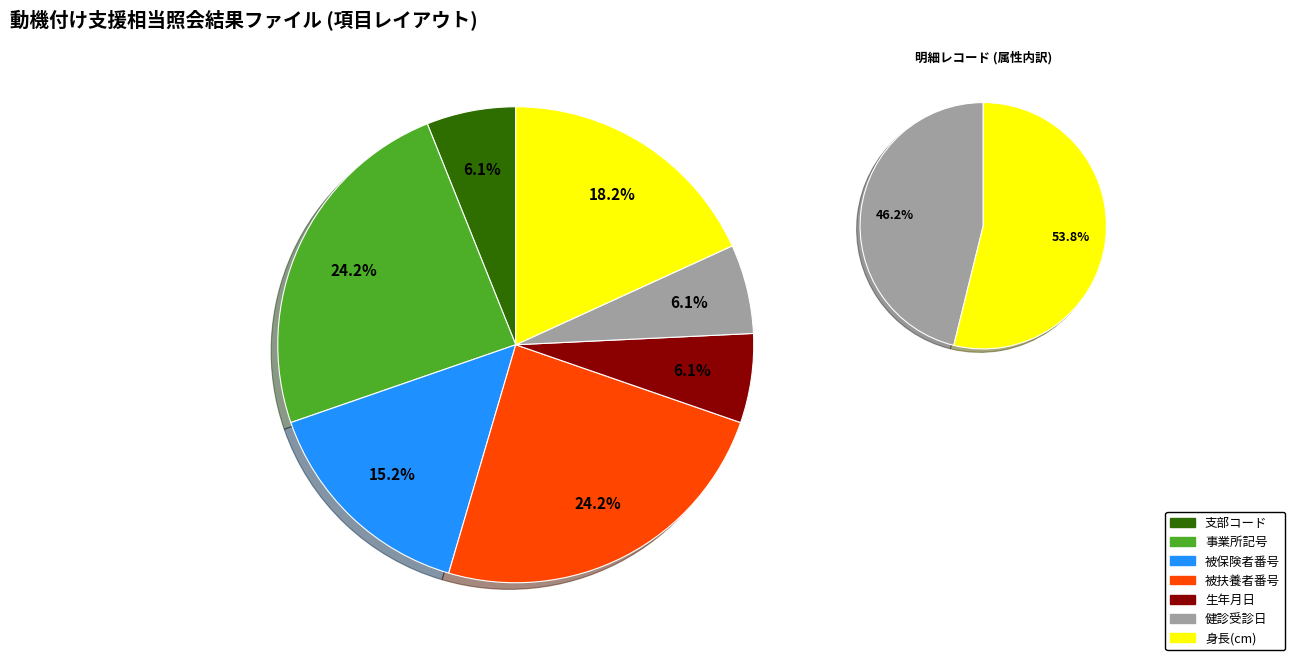

How many segments does this pie chart have?

7